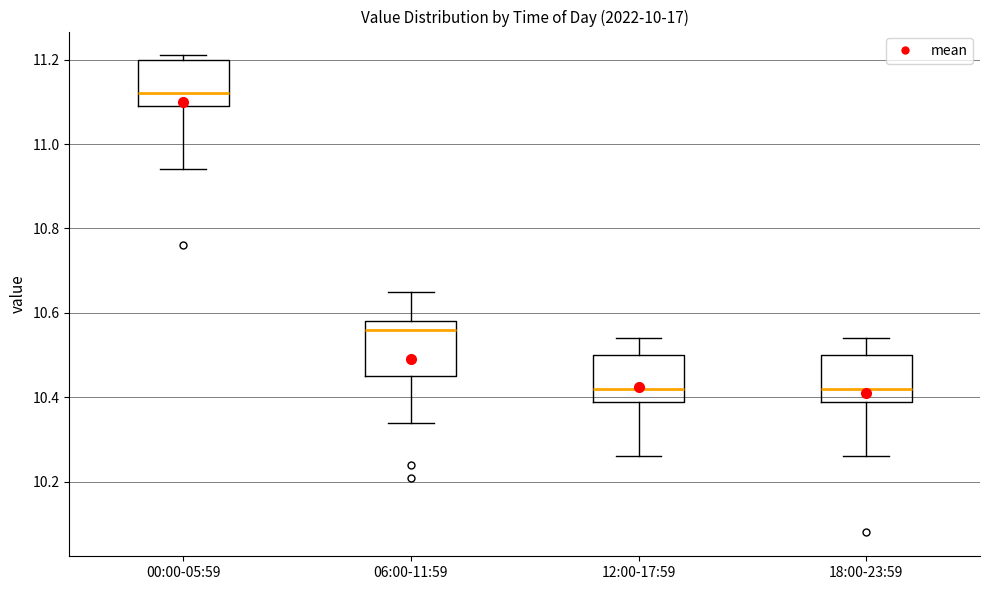

Where does the upper whisker of the box for 18:00-23:59 end on the y-axis? The values are not printed on the chart, so give them approximately, as read against the axis.

10.54